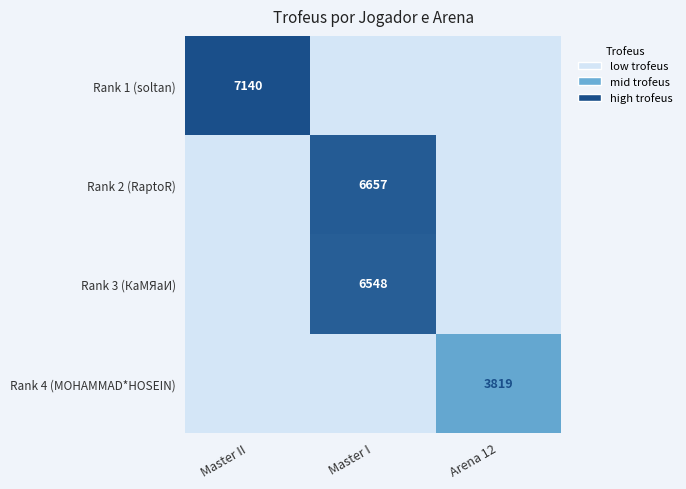

The Rank 3 (КаМЯаИ) series shows 6548 at Master I. True or false?

True